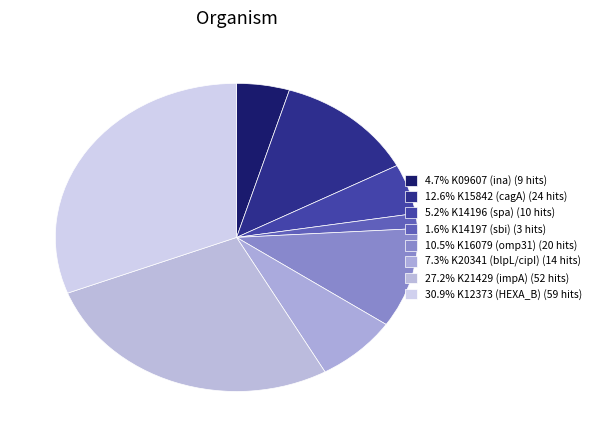

How many segments does this pie chart have?

8